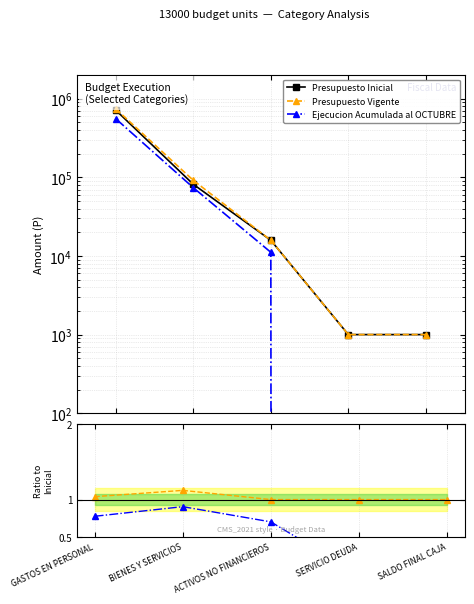

True or false: Presupuesto Vigente and Presupuesto Inicial intersect in this chart.

False